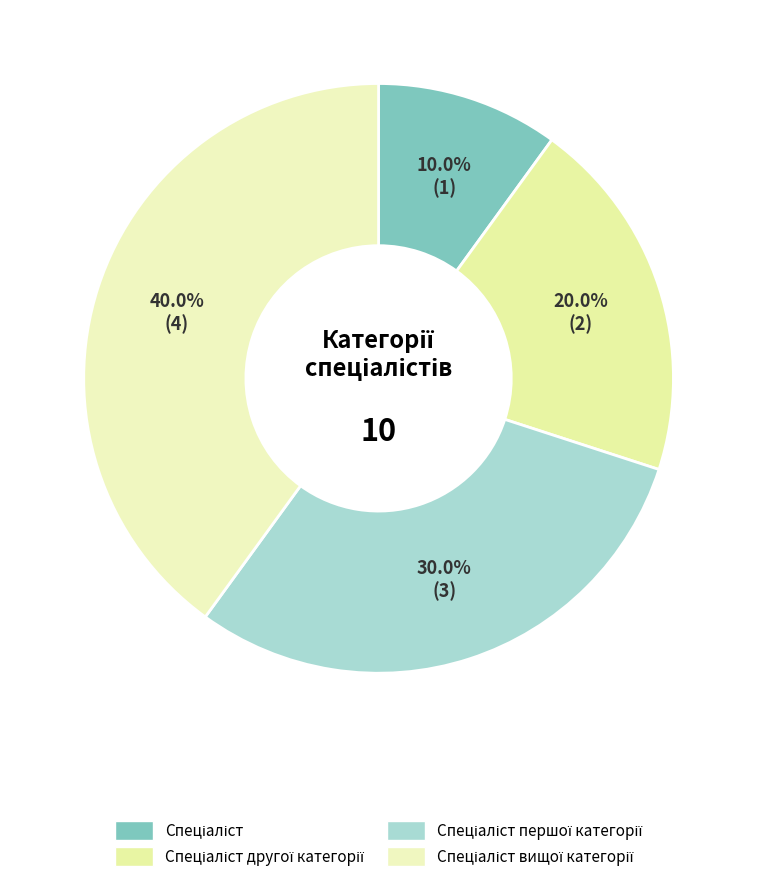

Rank the categories by value from lowest to highest.

Спеціаліст, Спеціаліст другої категорії, Спеціаліст першої категорії, Спеціаліст вищої категорії